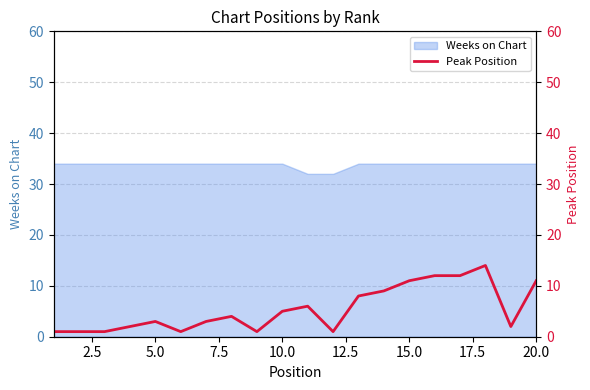

What is the maximum value for Weeks on Chart?

34